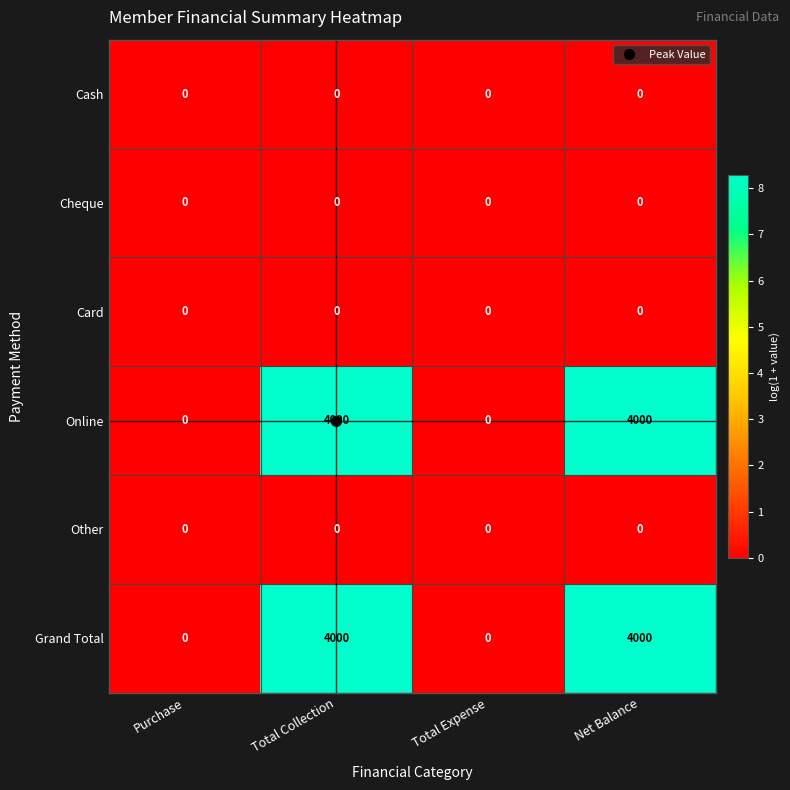

What is the total value across all series at Net Balance?

8000